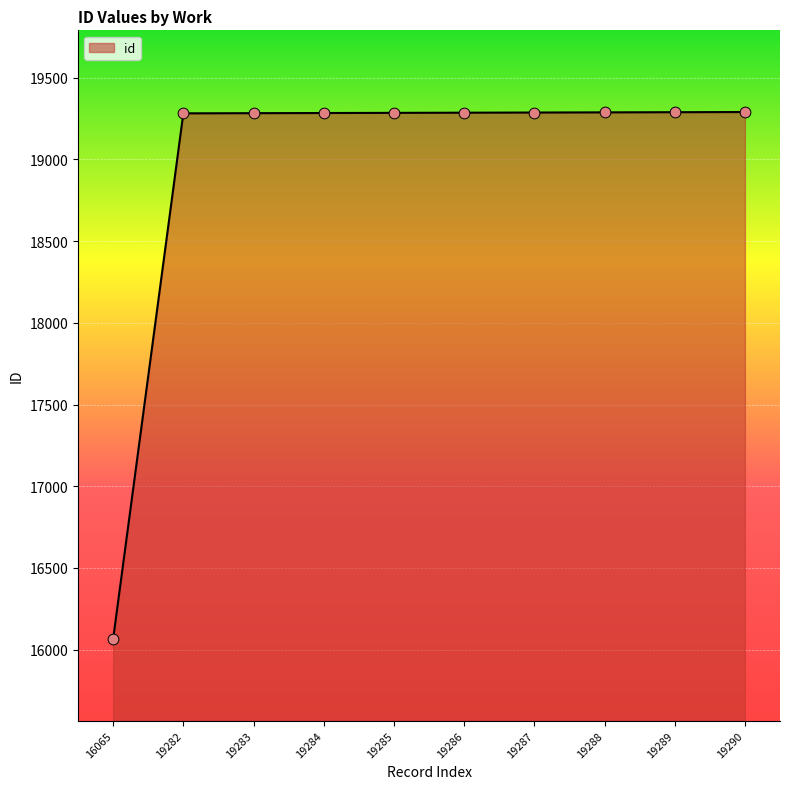

What is the ratio of the value at 19286 to the value at 19283?

1.0